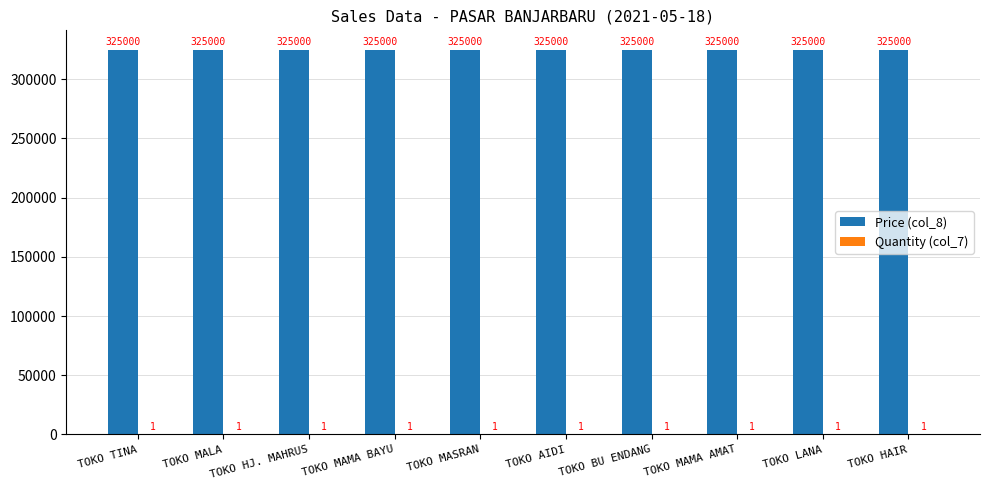

What is the maximum value shown in the chart?

325000